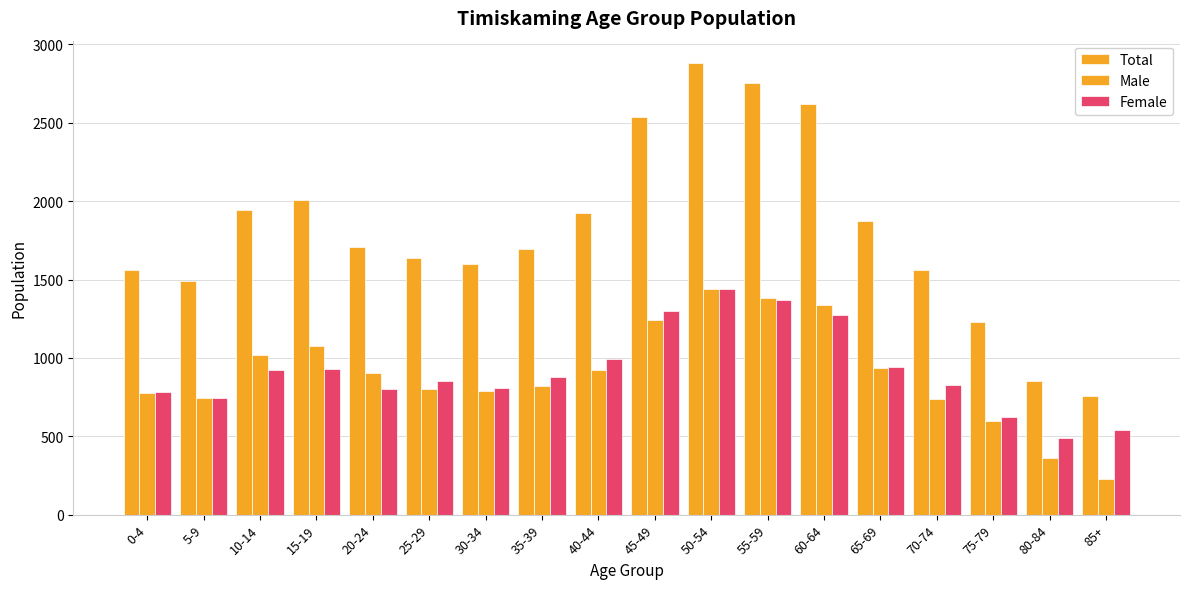

At which category is the sum across all series the highest?

50-54